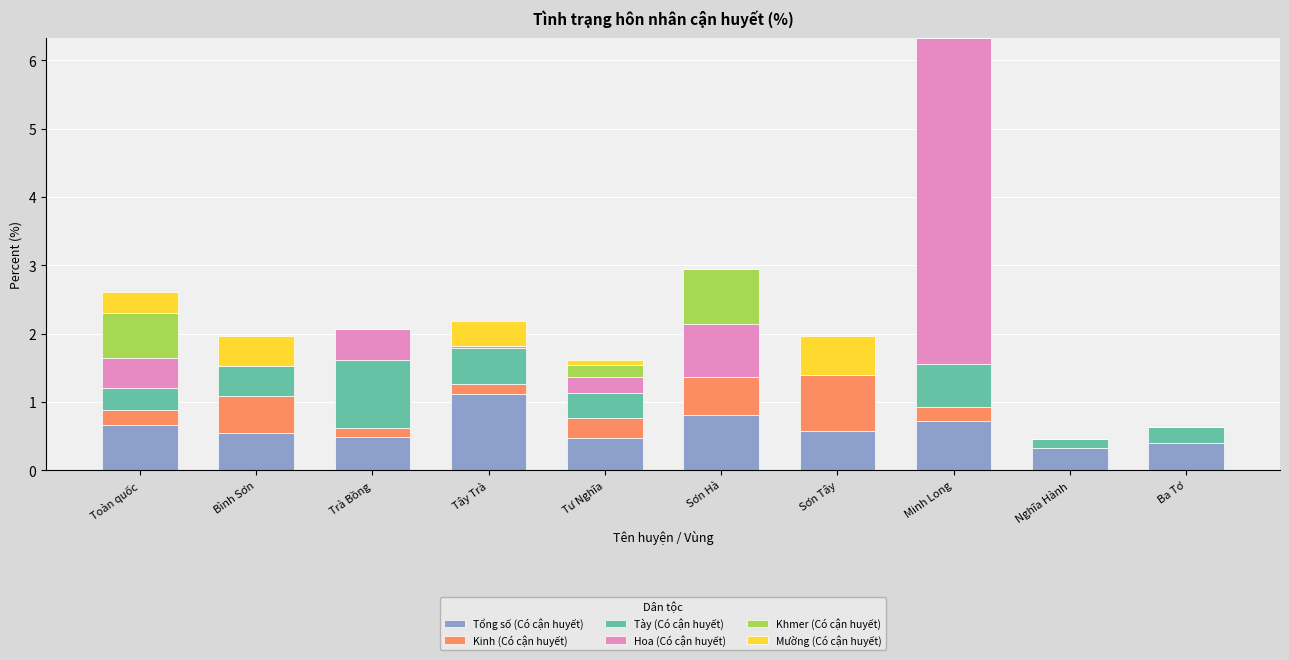

What is the maximum value for Tổng số (Có cận huyết)?

1.1